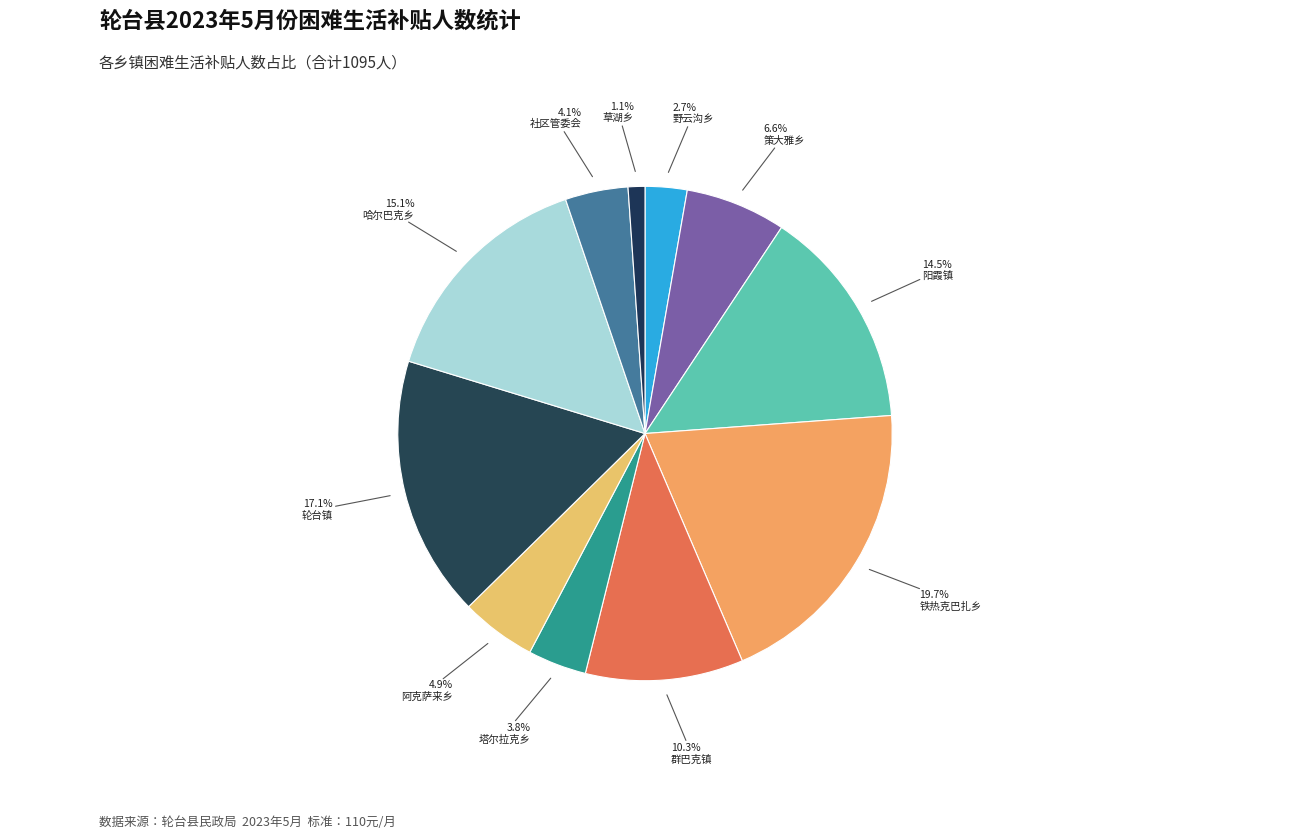

How many slices are in this pie chart?

11